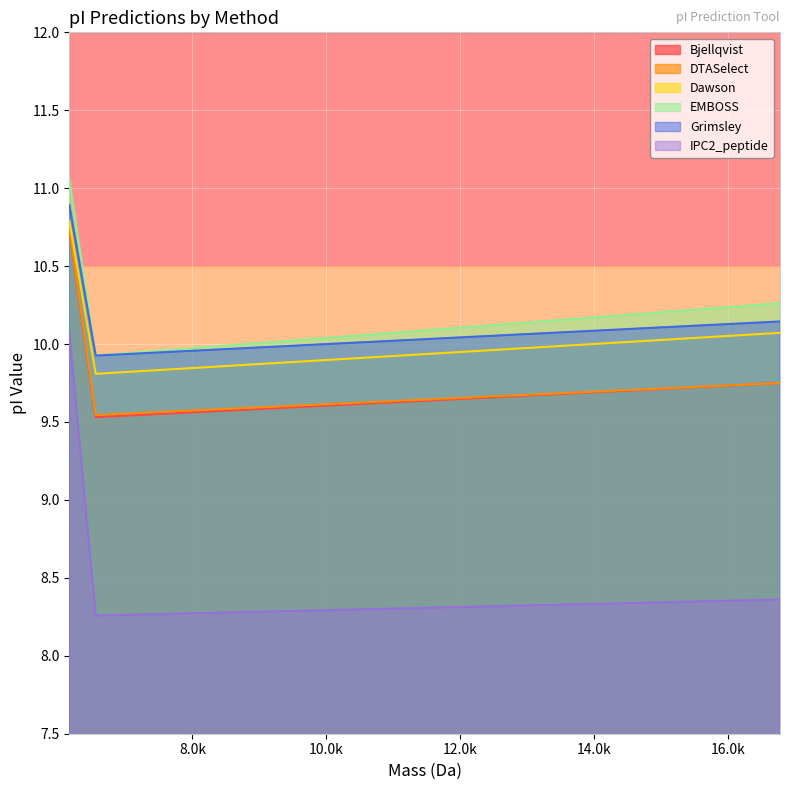

Rank the series at 6556.2710400000005 from lowest to highest value.

IPC2_peptide, Bjellqvist, DTASelect, Dawson, EMBOSS, Grimsley